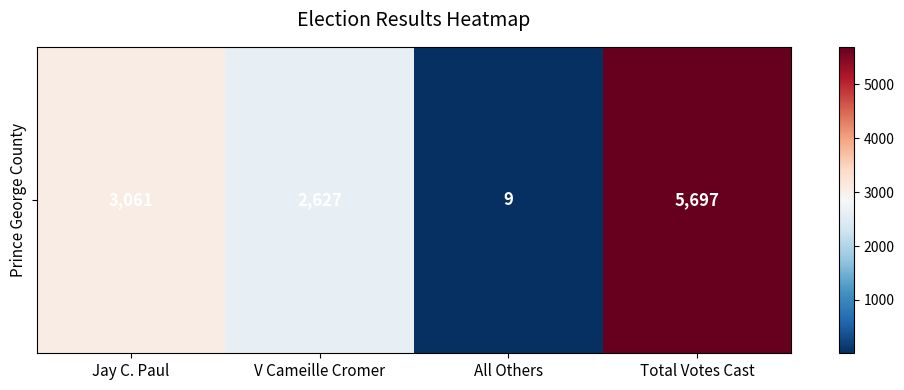

Reading left to right, list all the values displayed in this chart.

Jay C. Paul=3061	V Cameille Cromer=2627	All Others=9	Total Votes Cast=5697